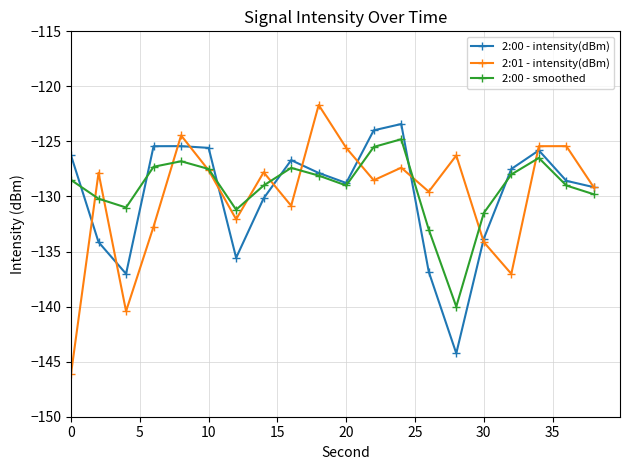

What is the minimum value shown in the chart?

-146.1